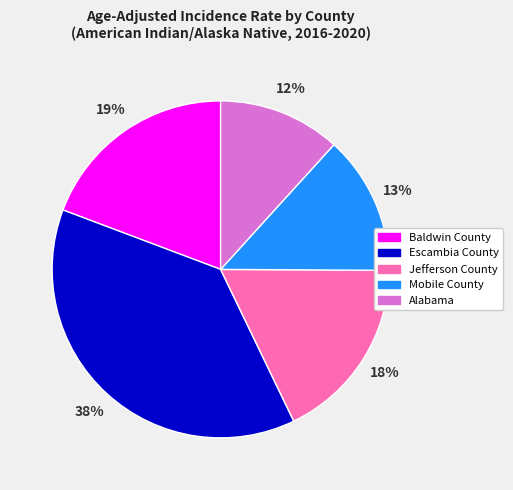

What is the ratio of the value at Jefferson County to the value at Baldwin County?

0.9